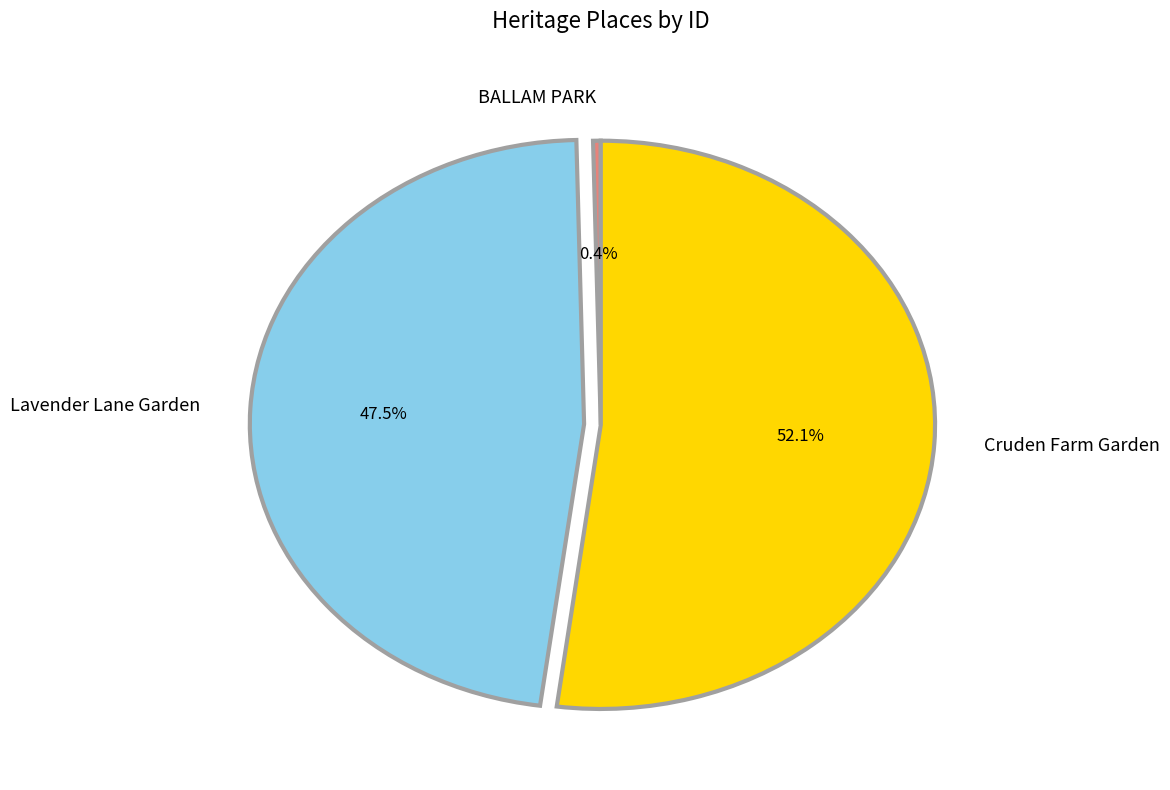

What is the total percentage of Lavender Lane Garden and Cruden Farm Garden?

99.6%